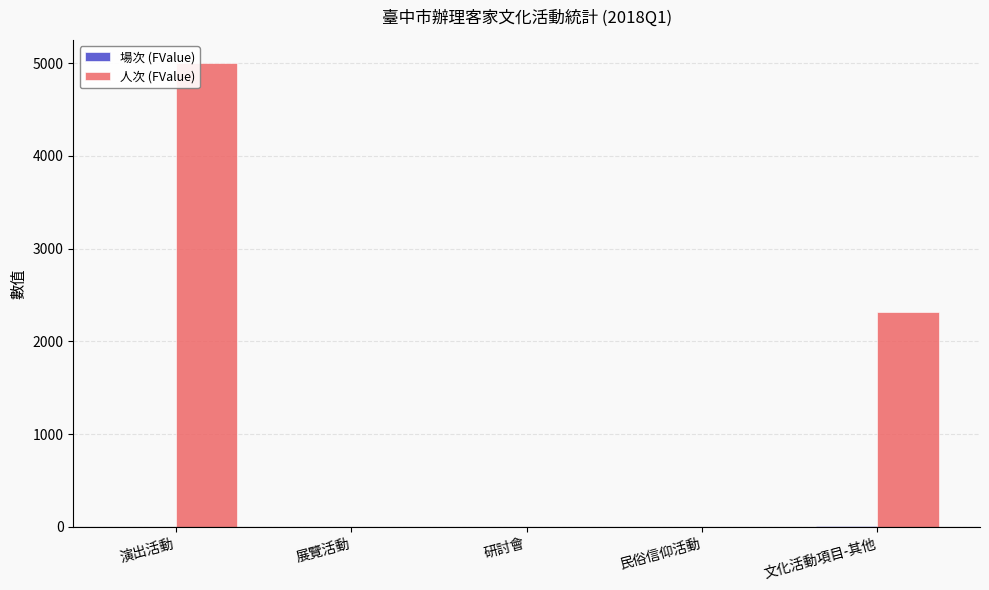

Which label corresponds to the largest value in the chart?

演出活動